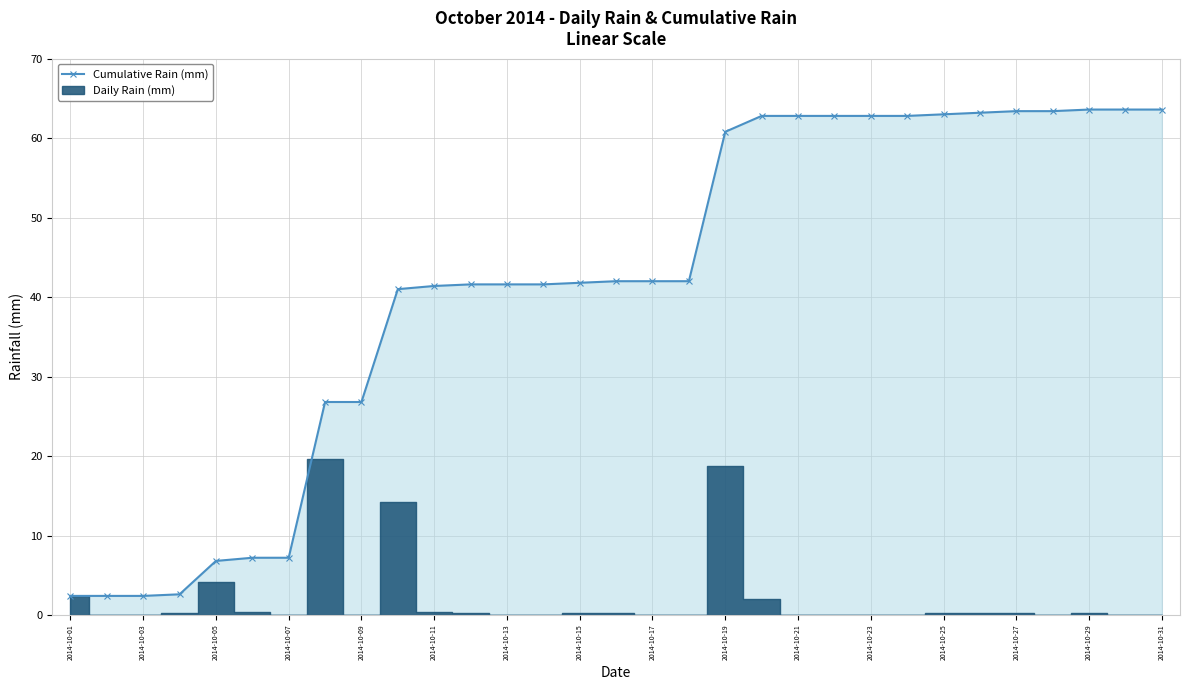

True or false: Cumulative Rain (mm) has a value of 6.8 at 2014-10-05.

True